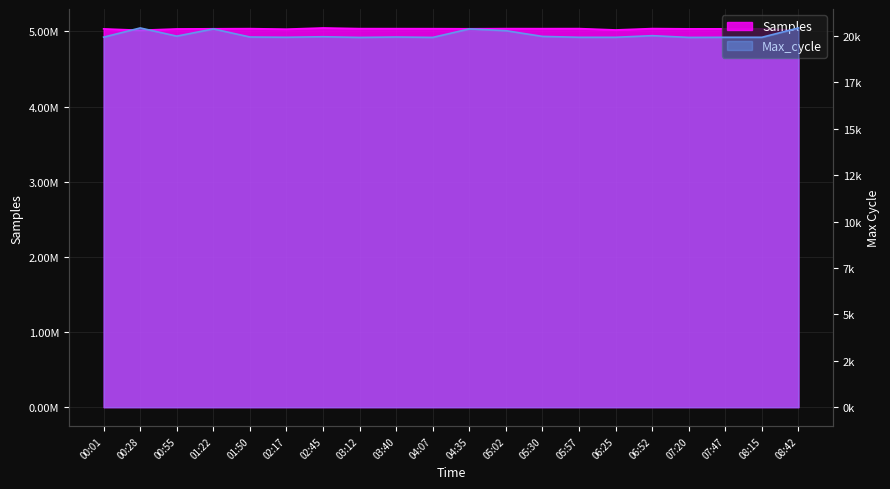

What is the label of the 4th point from the right?

07:20